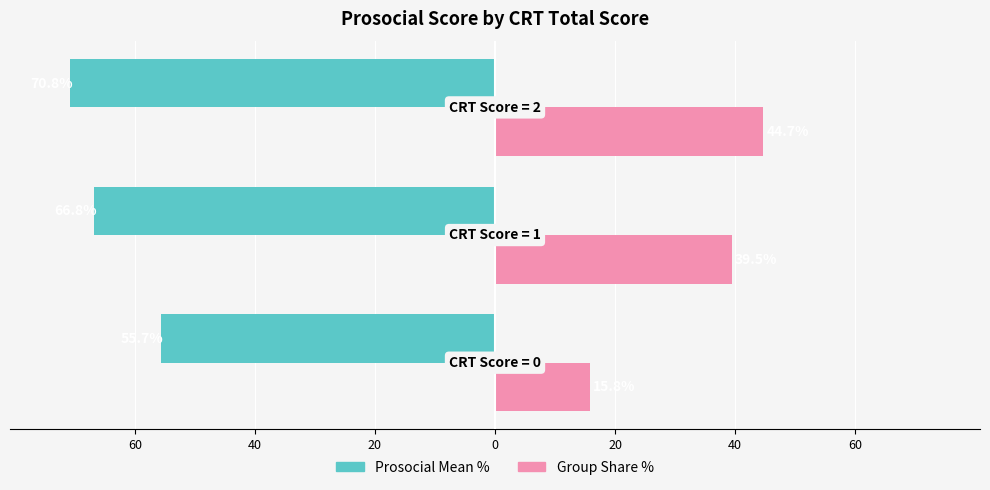

What is the value of the Prosocial Mean % bar at the 3rd from the left?

-70.8